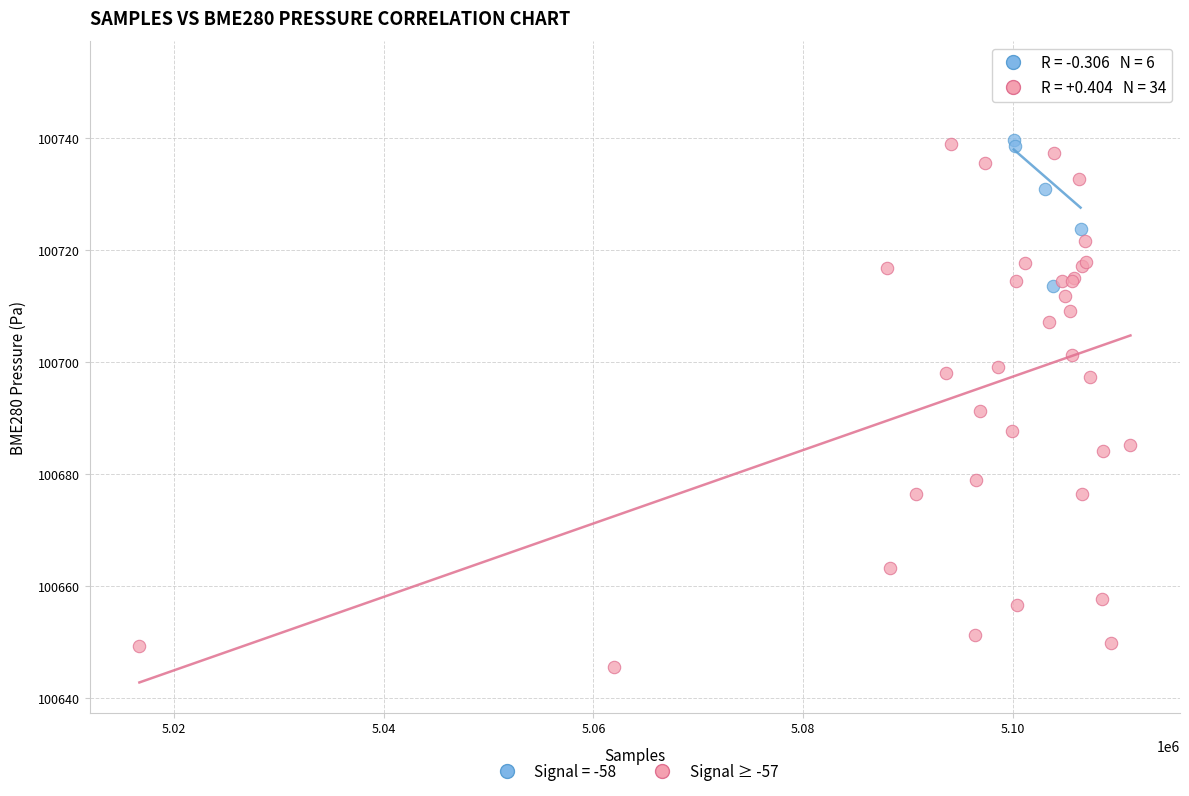

Which series reaches the maximum Y coordinate?

Signal = -58